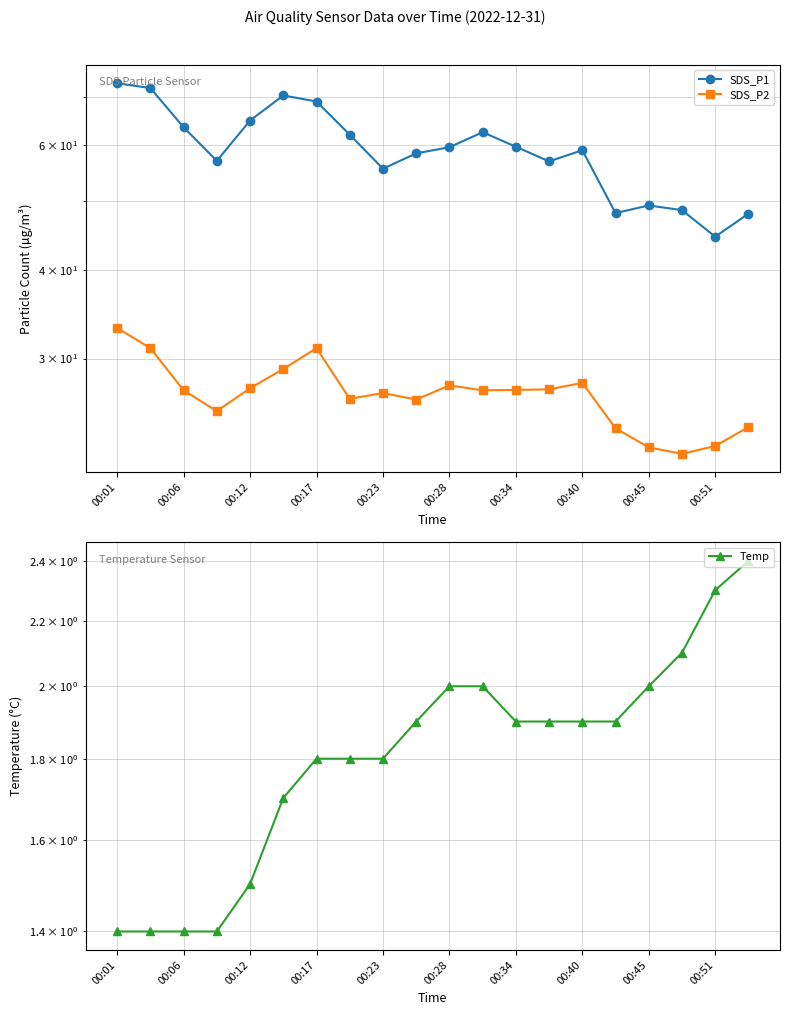

What is the difference between the maximum and minimum values in the SDS_P1 series?

28.7